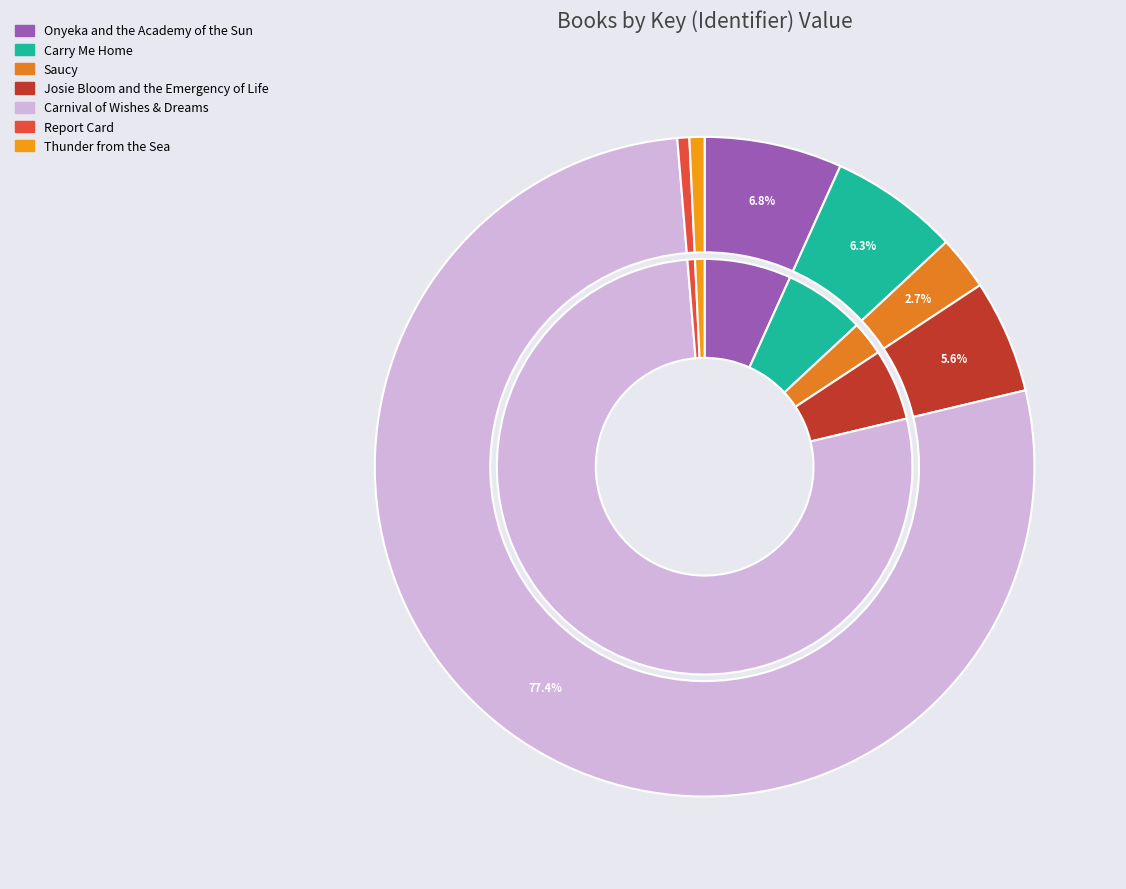

To the nearest percent, what portion does Carnival of Wishes & Dreams represent?

77%